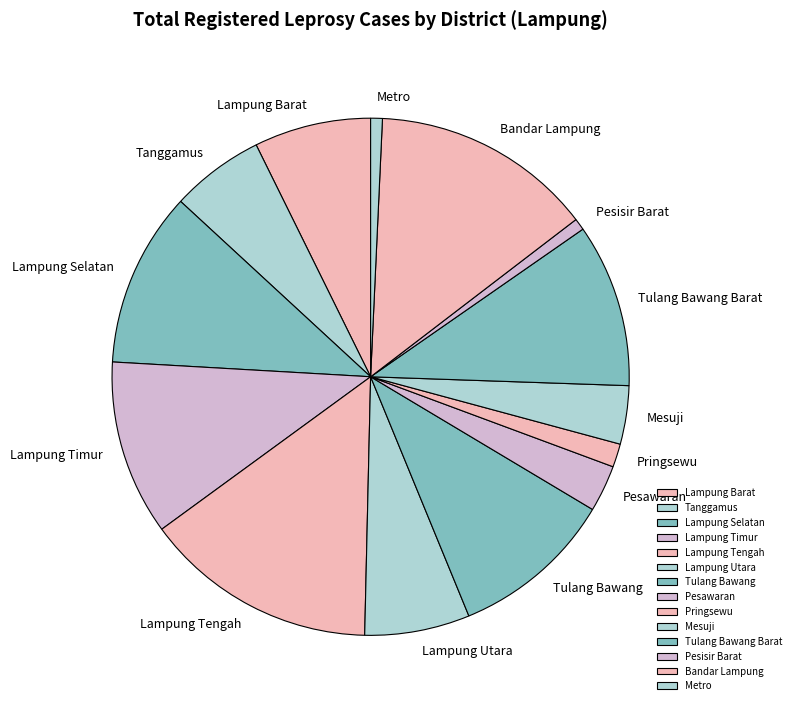

What is the ratio of the value at Lampung Tengah to the value at Mesuji?

4.0